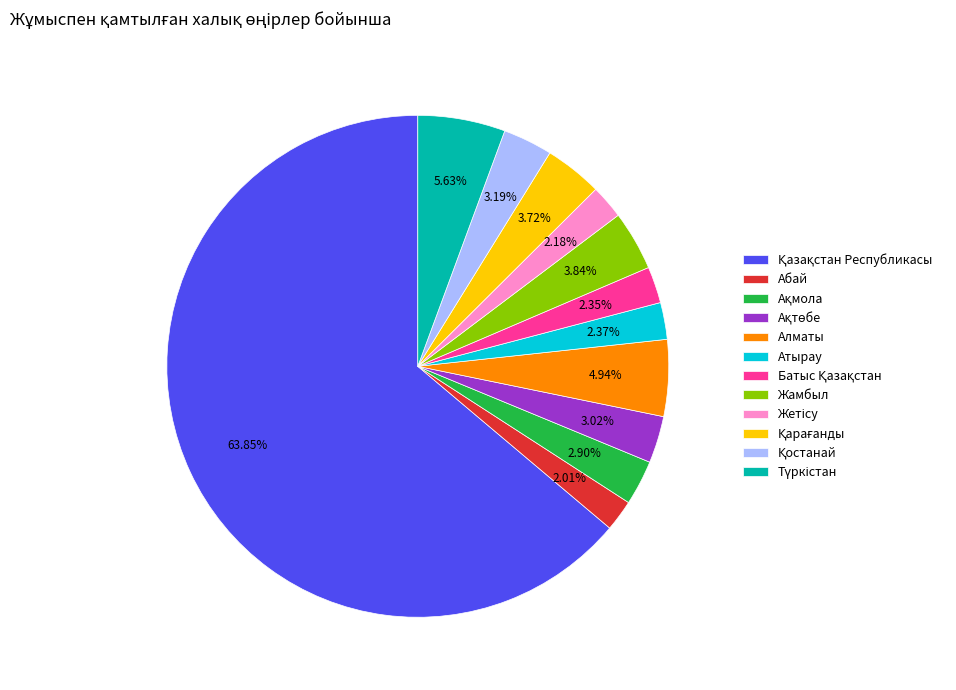

Does any single category account for the majority?

Yes